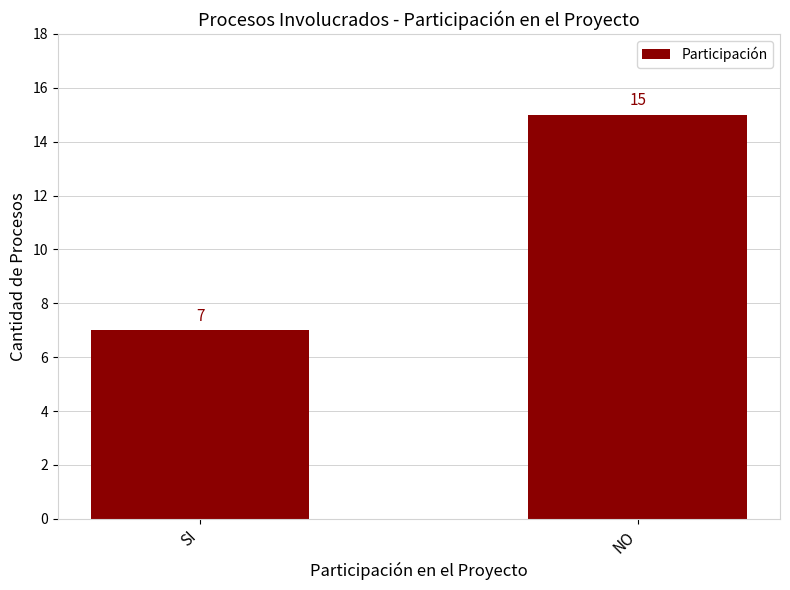

True or false: the data shows 12 at SI.

False